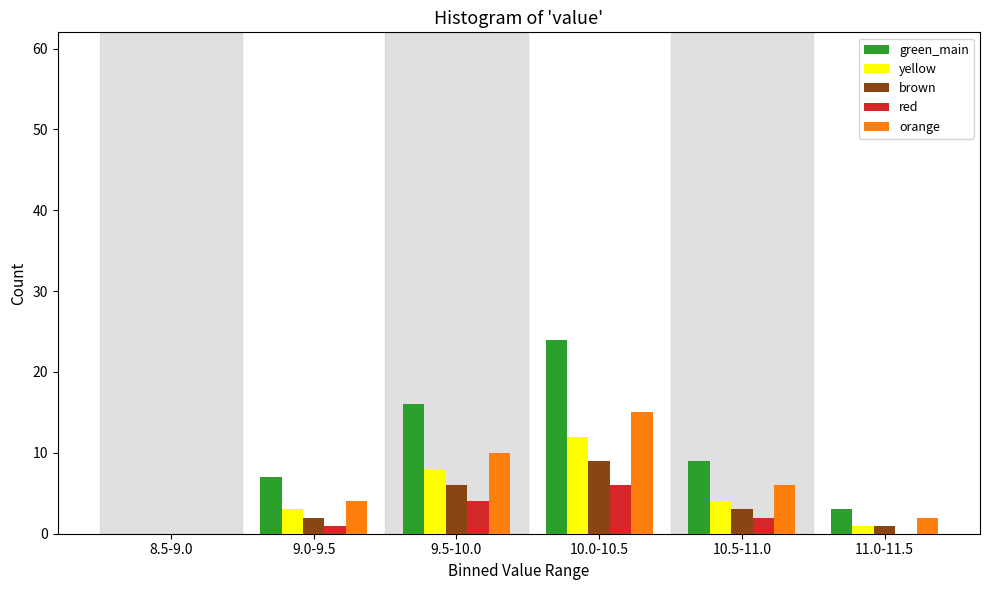

Reading left to right, what are all the values shown in this chart?

green_main: 8.5-9.0=0	9.0-9.5=7	9.5-10.0=16	10.0-10.5=24	10.5-11.0=9	11.0-11.5=3
yellow: 8.5-9.0=0	9.0-9.5=3	9.5-10.0=8	10.0-10.5=12	10.5-11.0=4	11.0-11.5=1
brown: 8.5-9.0=0	9.0-9.5=2	9.5-10.0=6	10.0-10.5=9	10.5-11.0=3	11.0-11.5=1
red: 8.5-9.0=0	9.0-9.5=1	9.5-10.0=4	10.0-10.5=6	10.5-11.0=2	11.0-11.5=0
orange: 8.5-9.0=0	9.0-9.5=4	9.5-10.0=10	10.0-10.5=15	10.5-11.0=6	11.0-11.5=2